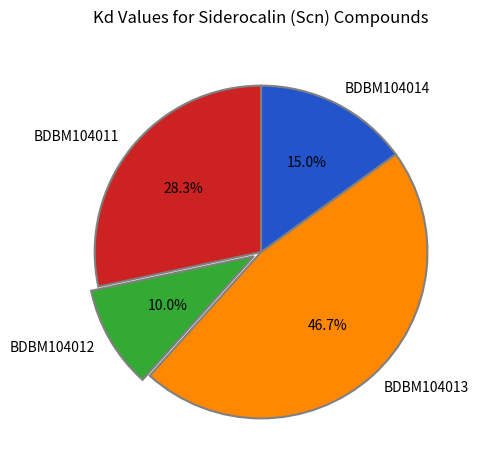

To the nearest percent, what is the combined percentage of BDBM104011 and BDBM104014?

43%